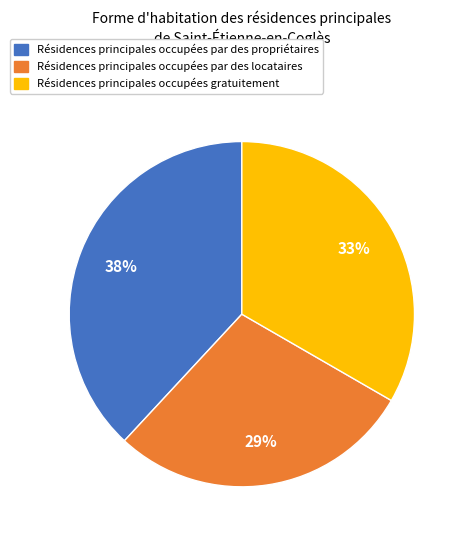

Do Résidences principales occupées gratuitement and Résidences principales occupées par des locataires together represent more than half of the pie?

Yes